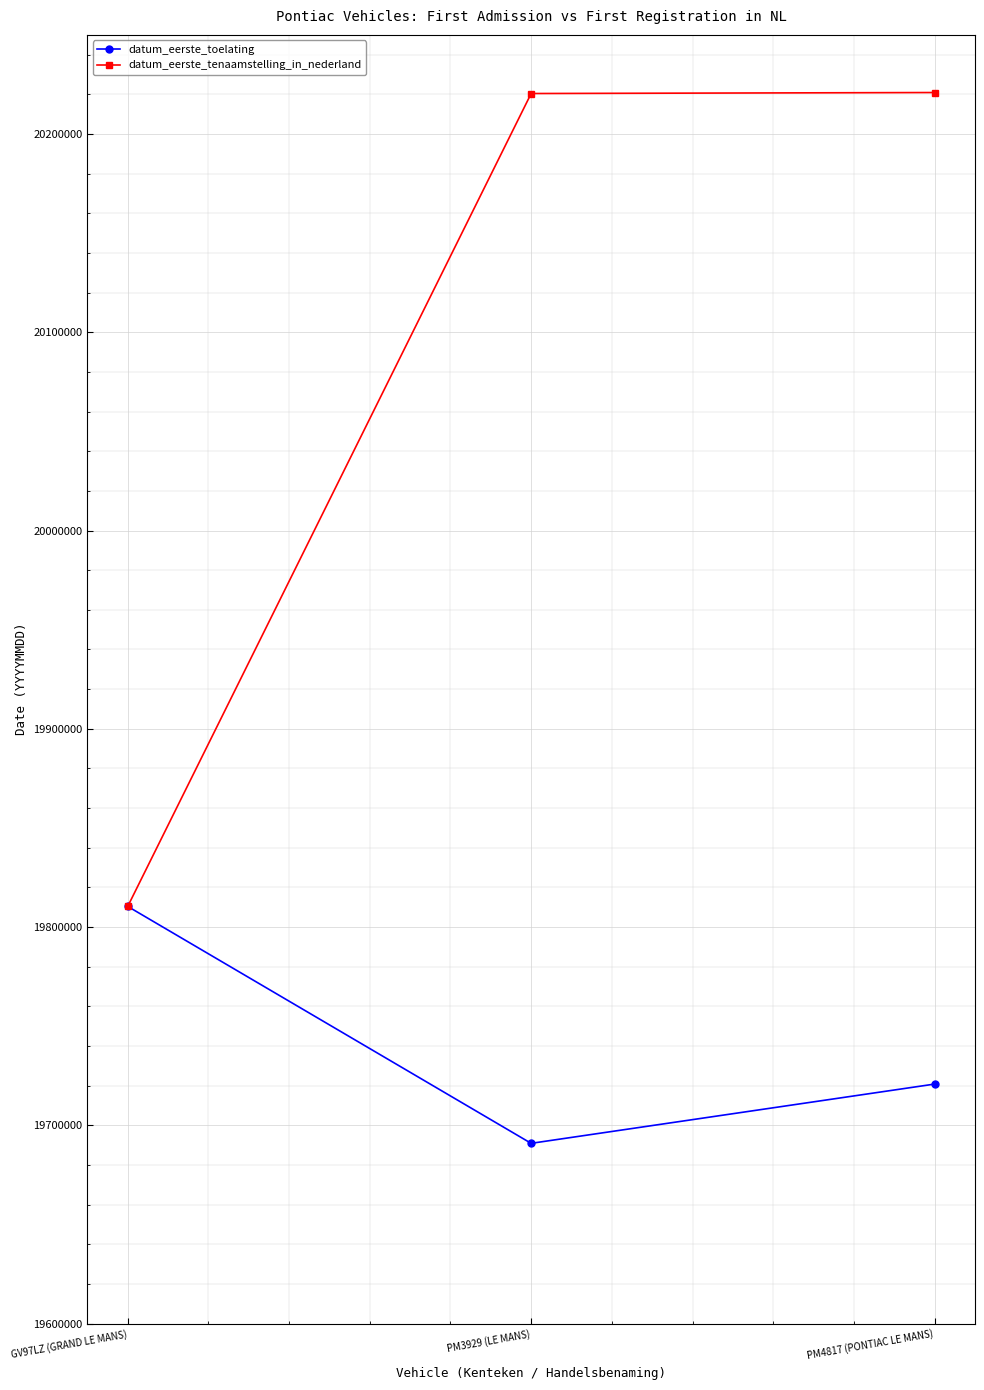

At how many categories does at least one series exceed 20208739?

2